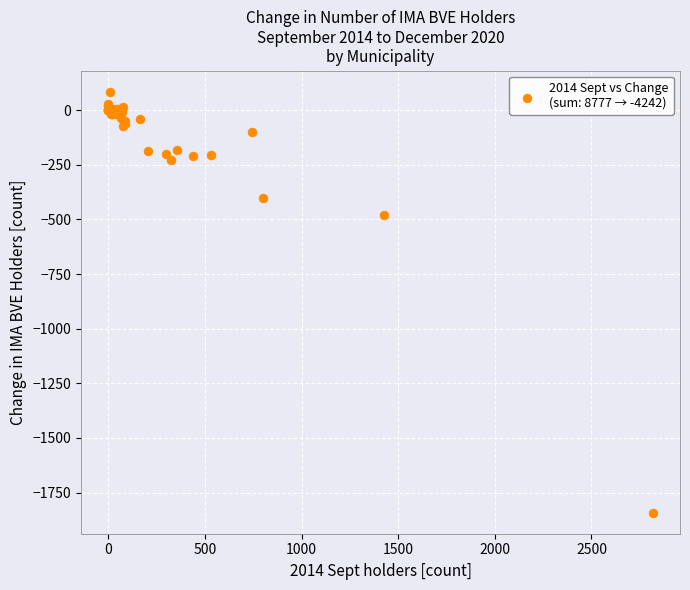

What Y value in the scatter plot is closest to -878?

-481